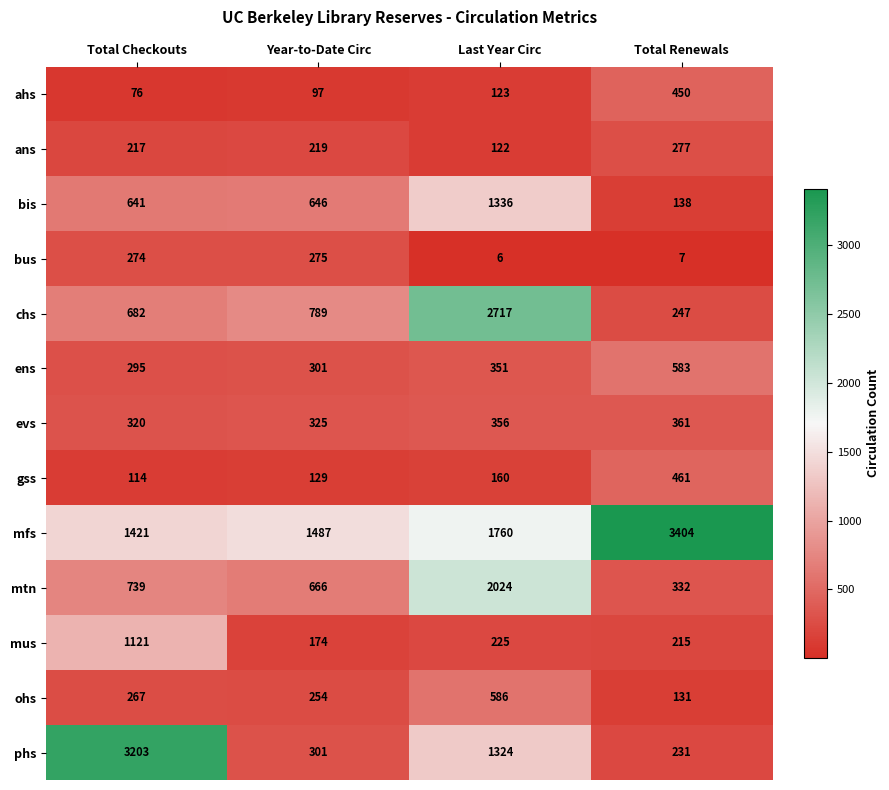

What value does the bus series have at Total Checkouts?

274